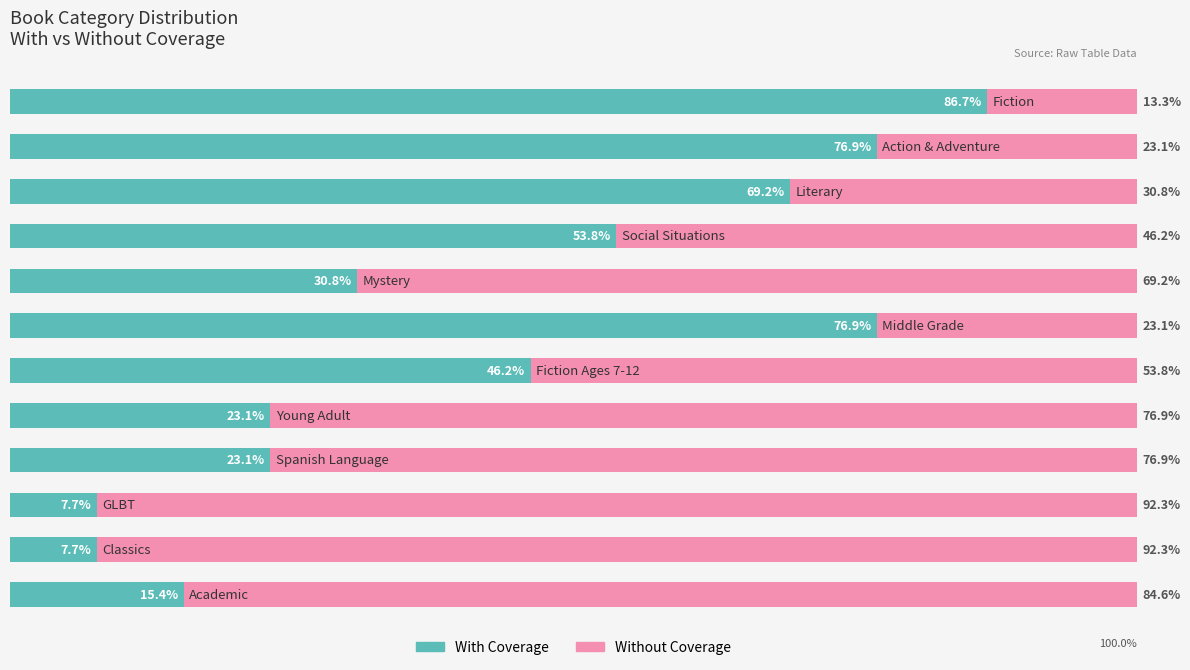

What are all the series names shown in the legend?

With Coverage, Without Coverage